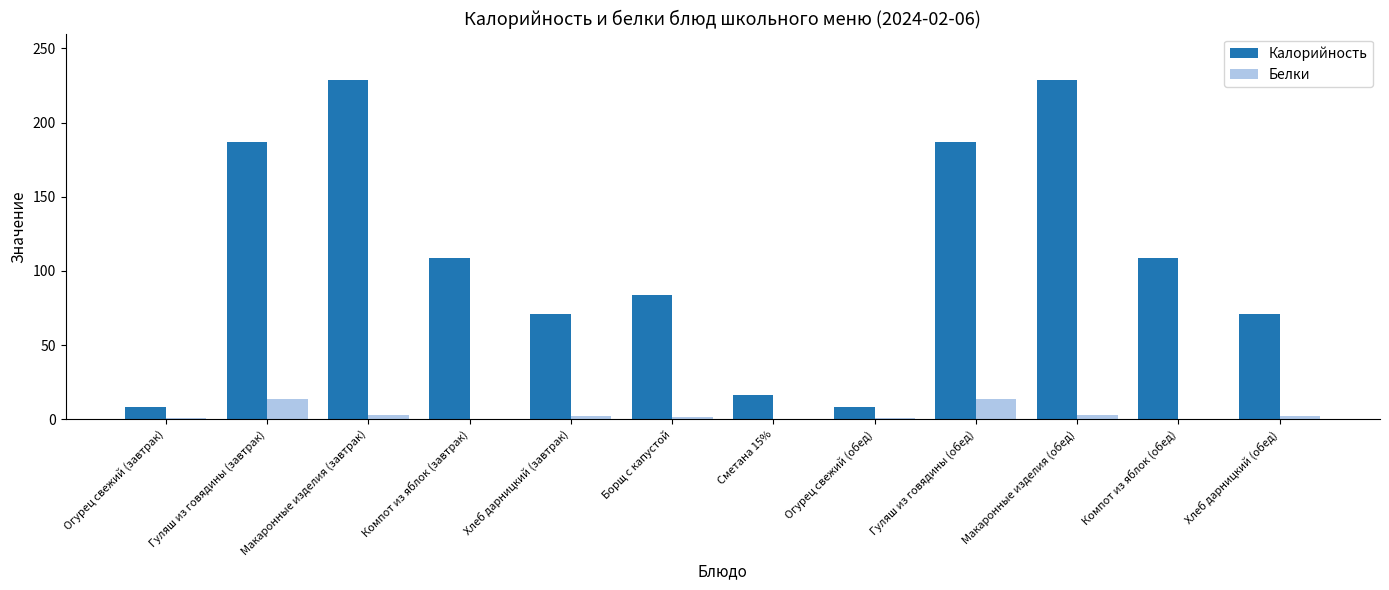

How many groups of bars are there?

12